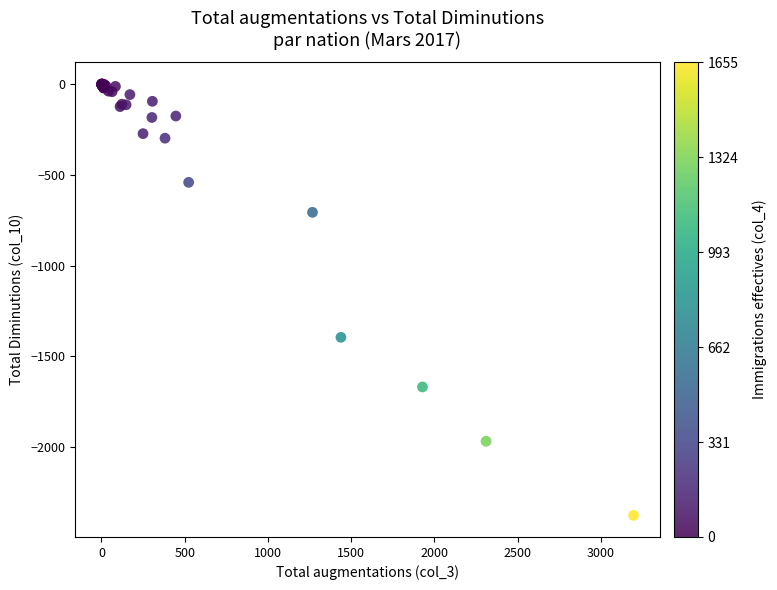

What Y value in the scatter plot is closest to -1187?

-1395